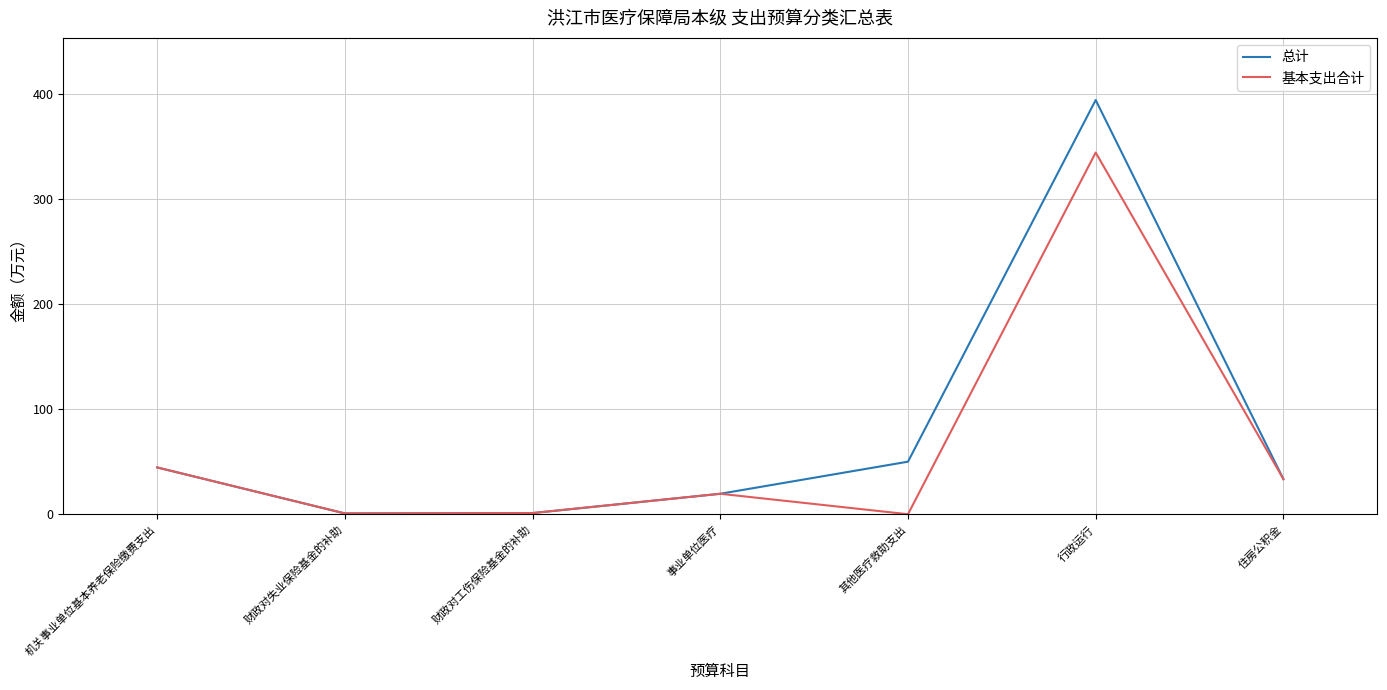

The value of 总计 at 机关事业单位基本养老保险缴费支出 is 12.9. True or false?

False